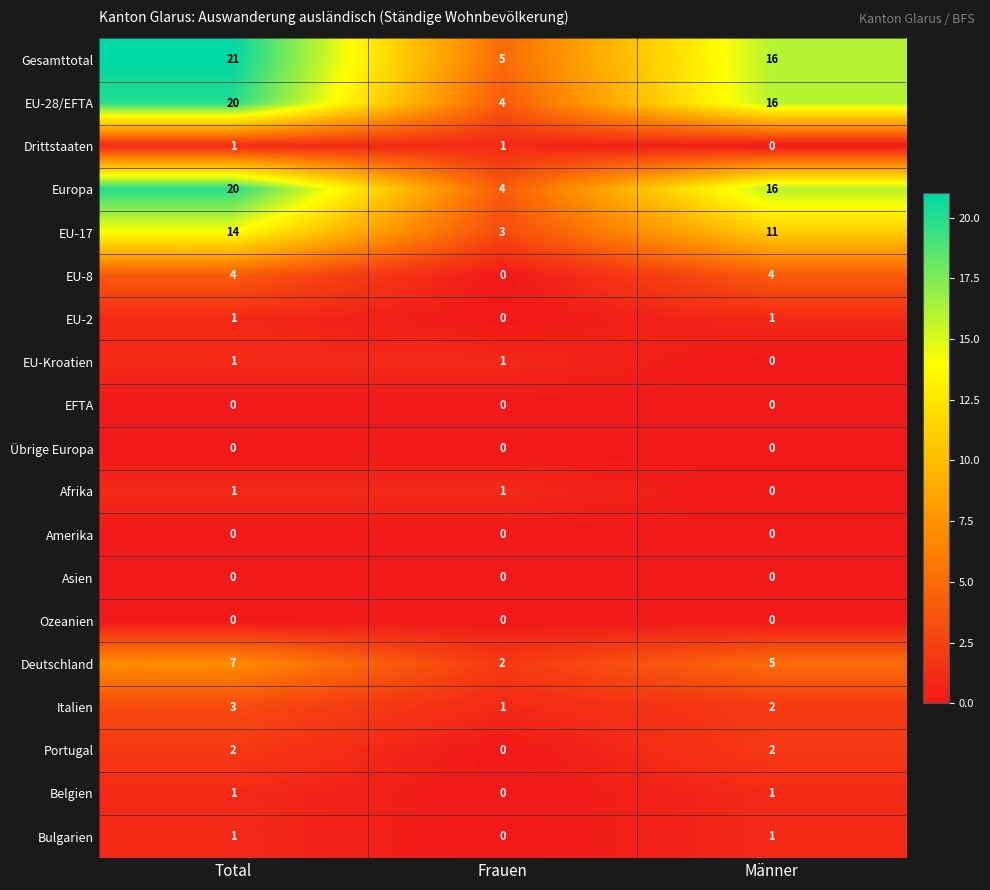

Is the value of Asien at Frauen greater than the value of EU-28/EFTA at Frauen?

No